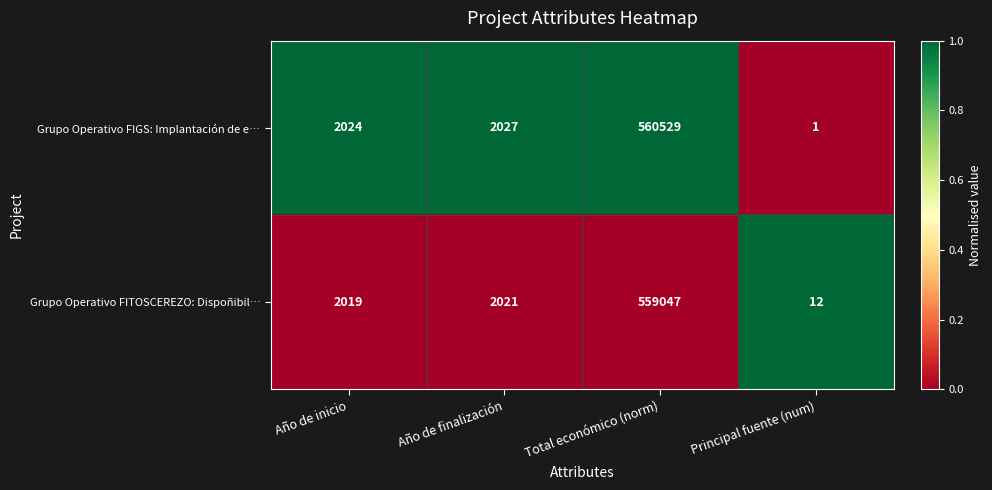

At Total económico (norm), list the series in order from largest to smallest.

Grupo Operativo FIGS: Implantación de e…, Grupo Operativo FITOSCEREZO: Dispoñibil…